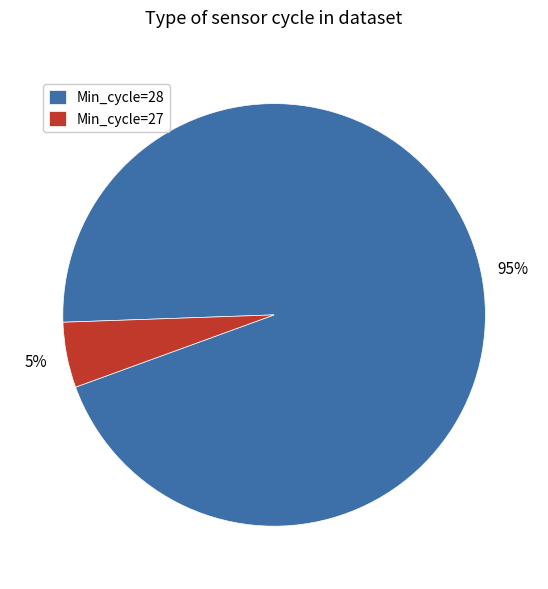

True or false: Min_cycle=28 accounts for 80% of the total.

False